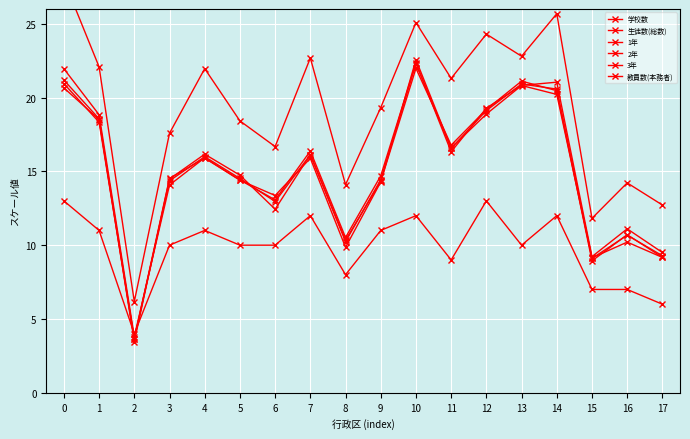

At 12, list the series in order from largest to smallest.

教員数(本務者), 3年, 2年, 生徒数(総数), 1年, 学校数